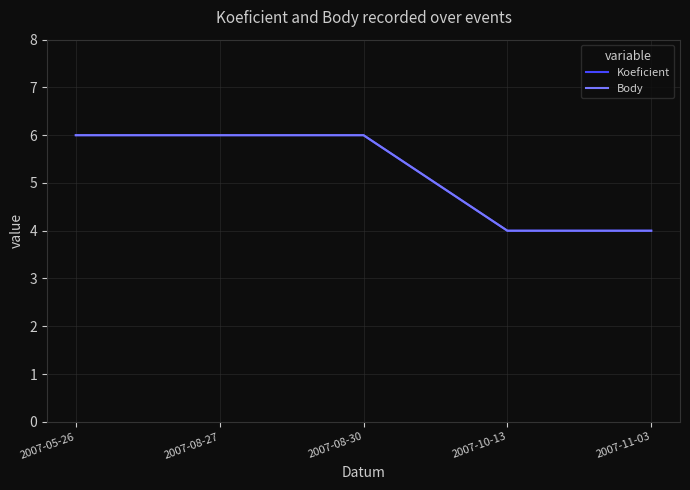

Where is Body nearest to the value 5?

2007-05-26